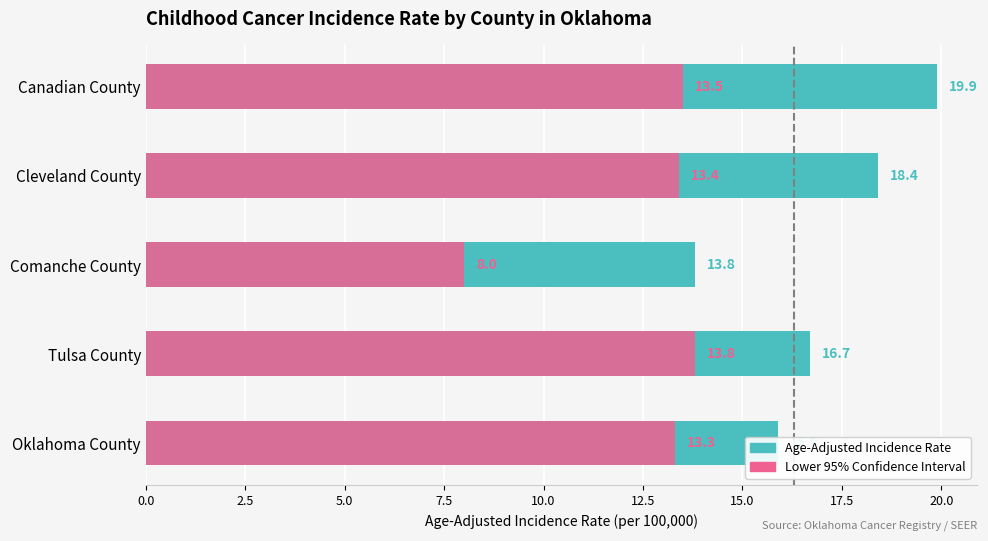

At which category is the sum across all series the highest?

Canadian County